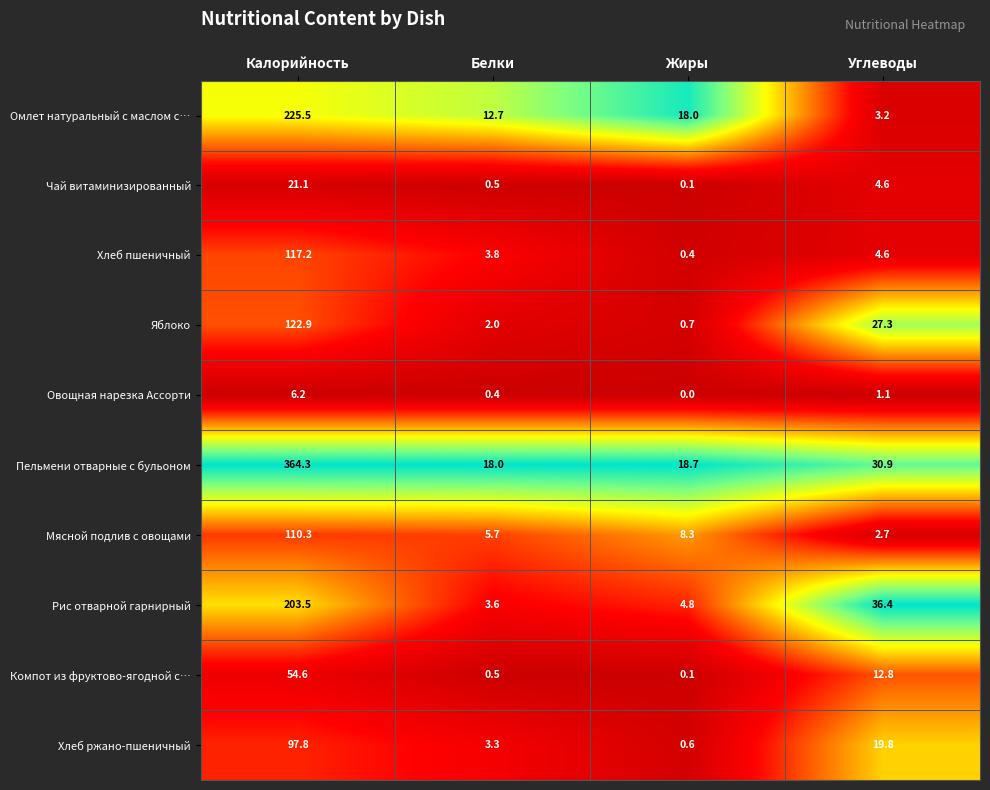

List the series in order of their peak value, highest first.

Пельмени отварные с бульоном, Омлет натуральный с маслом с…, Рис отварной гарнирный, Яблоко, Хлеб пшеничный, Мясной подлив с овощами, Хлеб ржано-пшеничный, Компот из фруктово-ягодной с…, Чай витаминизированный, Овощная нарезка Ассорти